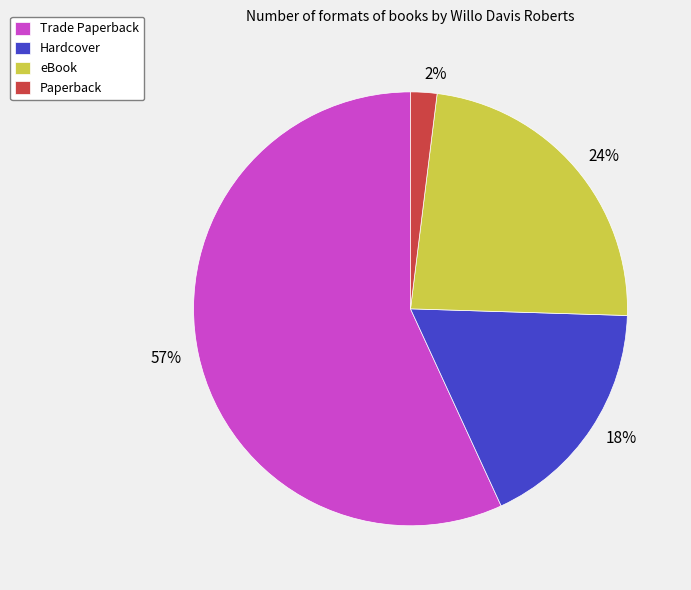

Which slice is the largest?

Trade Paperback